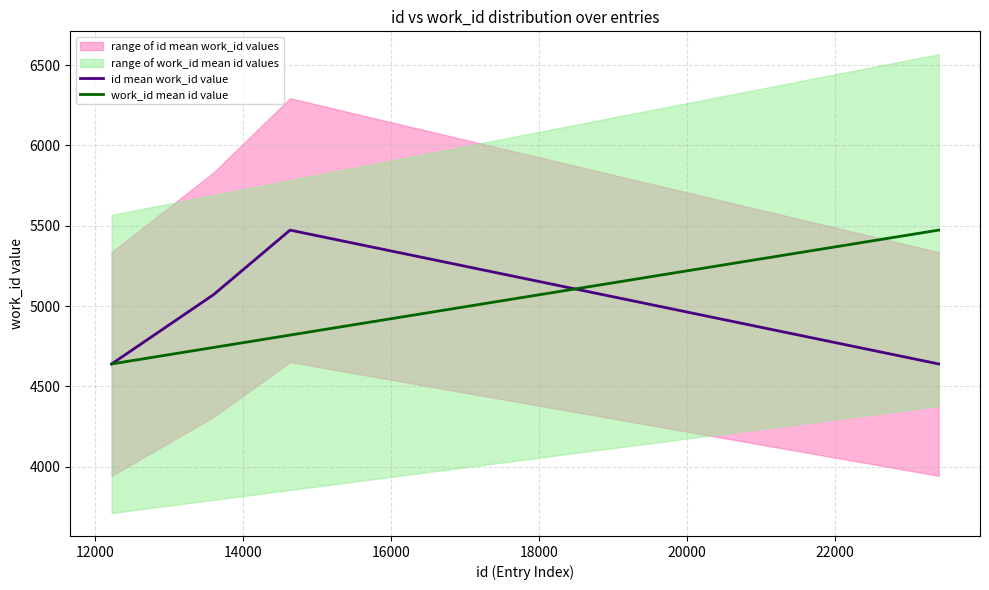

What is the minimum value for work_id mean id value?

4640.0